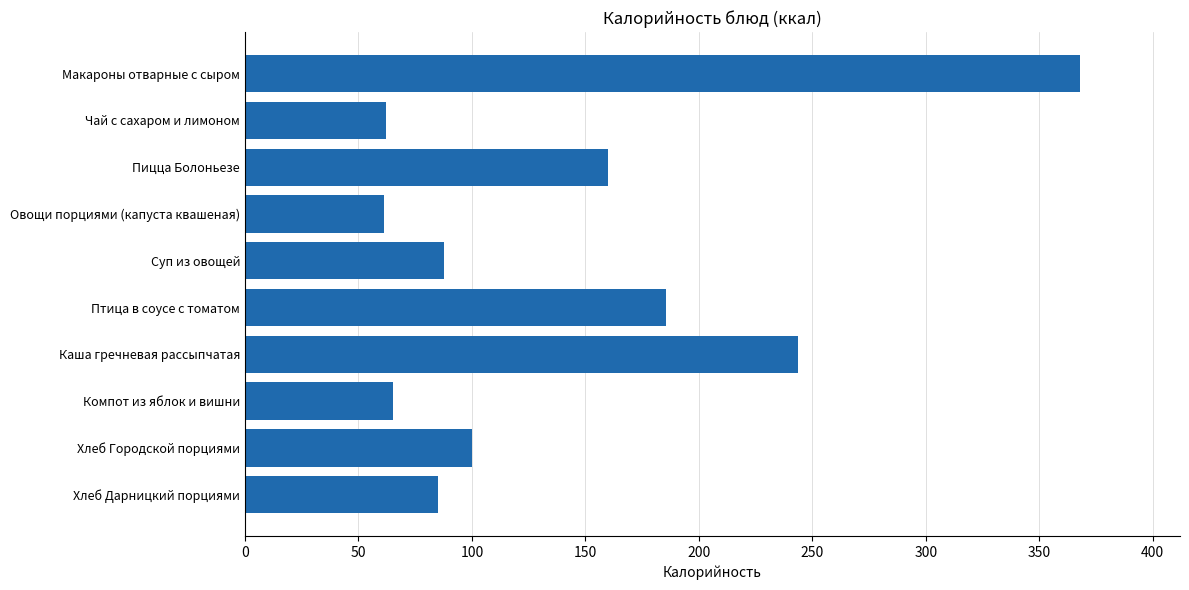

What is the average value?

141.8